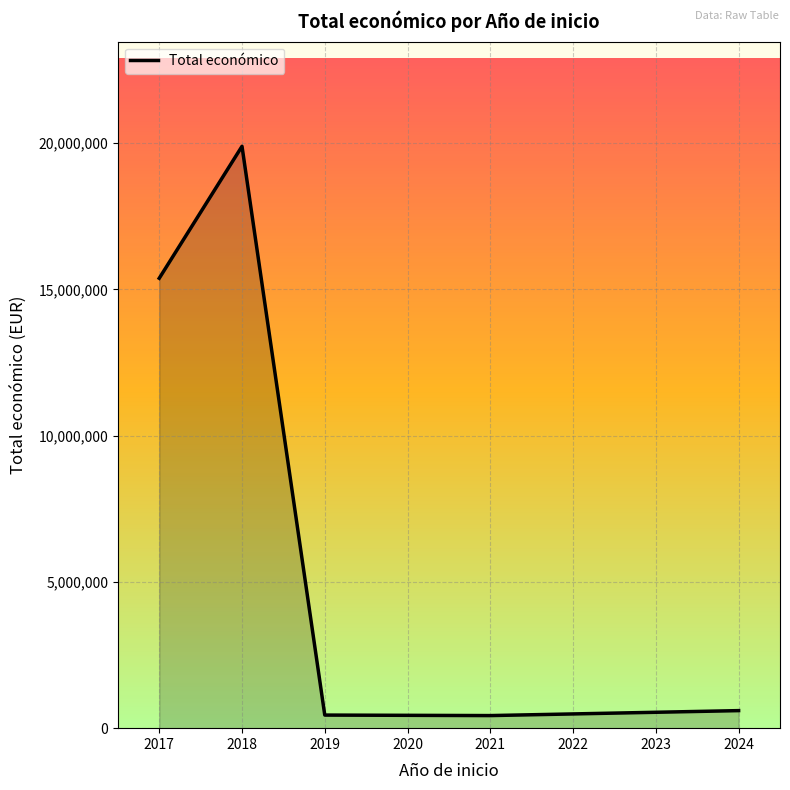

What is the maximum value shown in the chart?

19895930